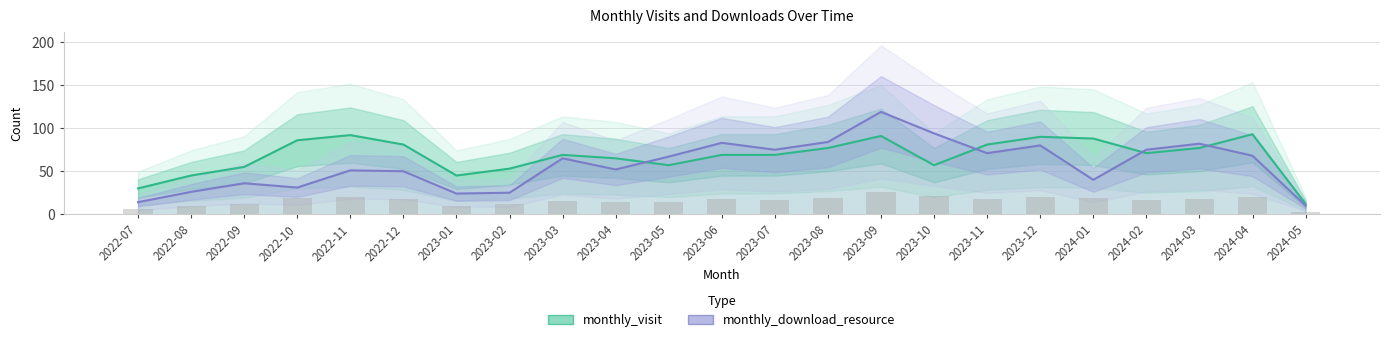

Is the value of monthly_download_resource at 2023-12 greater than the value of monthly_visit at 2022-07?

Yes